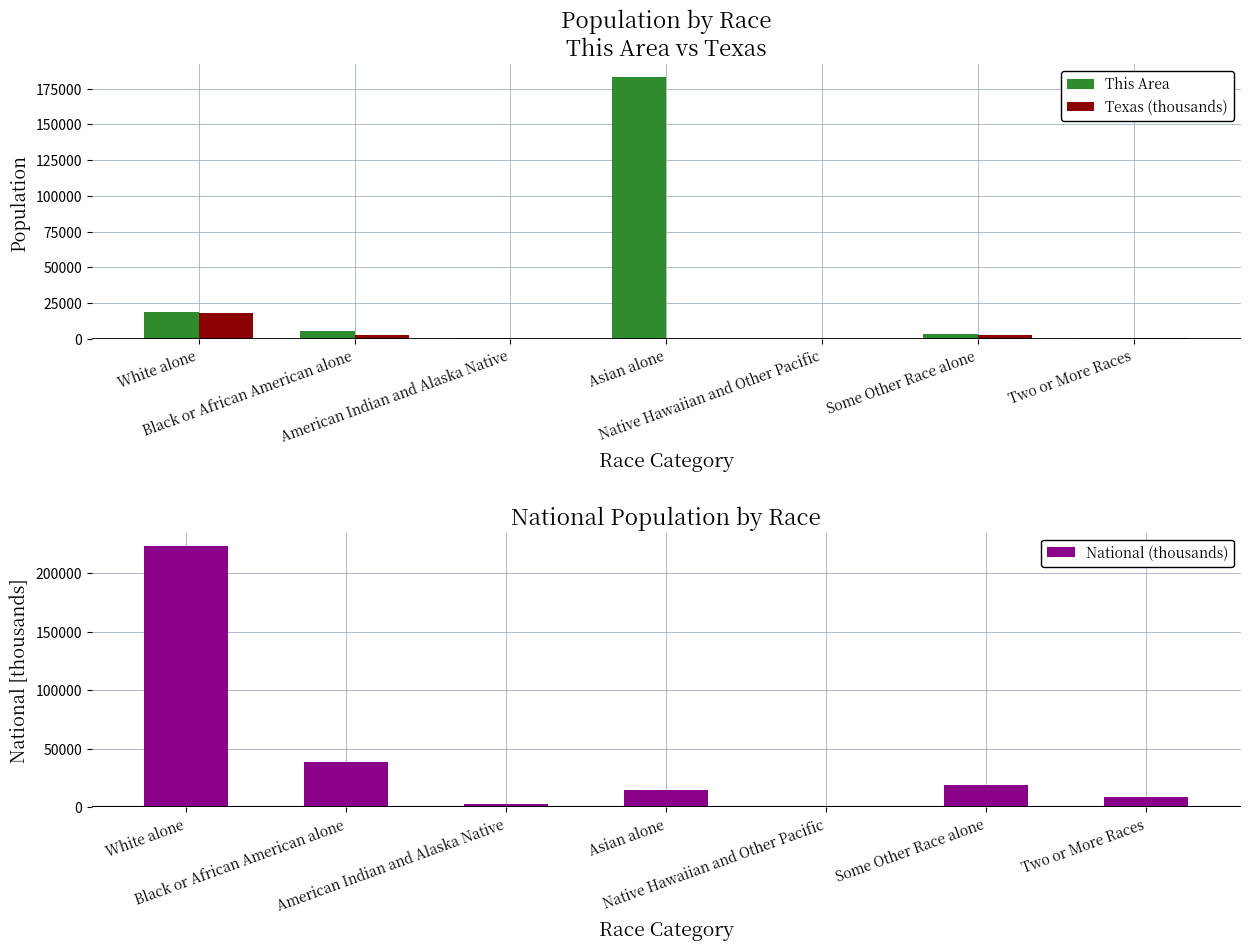

What is the label of the 1st bar from the right?

Two or More Races